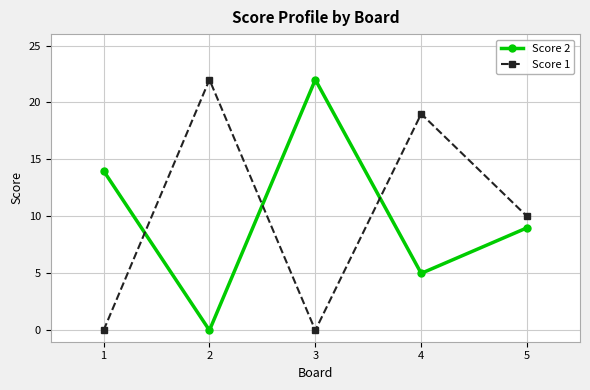

Is it true that Score 1 equals 13 at 4?

False